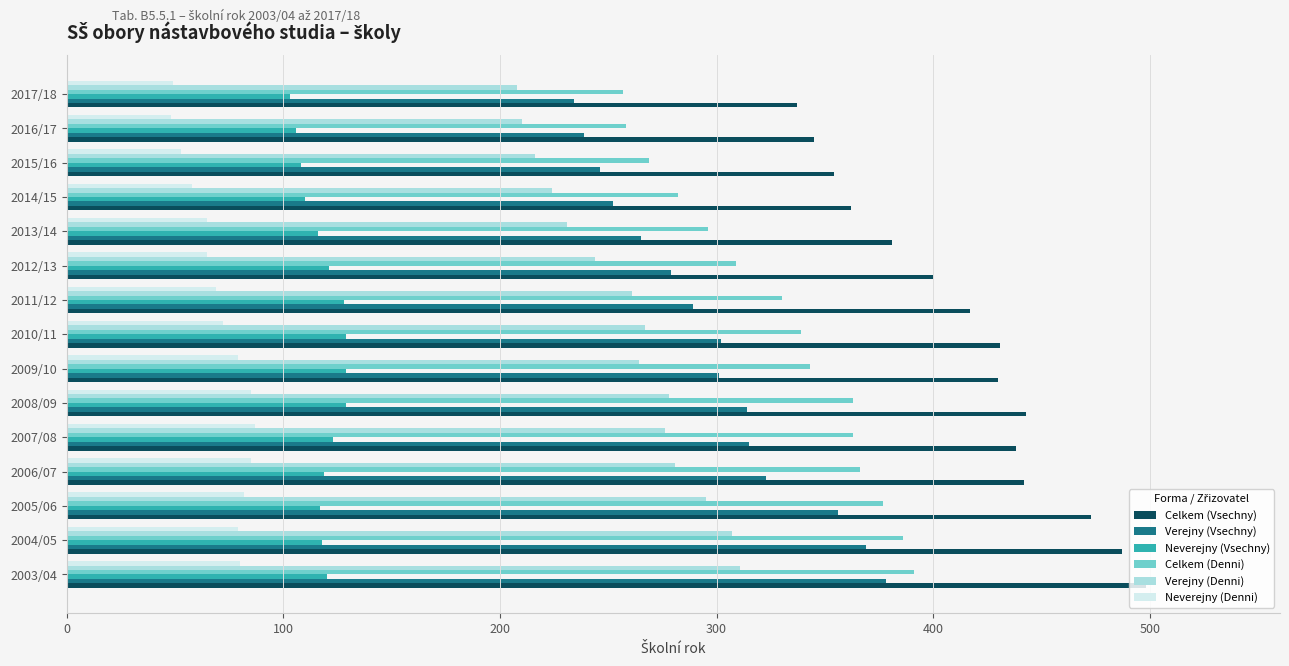

Which series changed the most between 2003/04 and 2011/12?

Verejny (Vsechny)